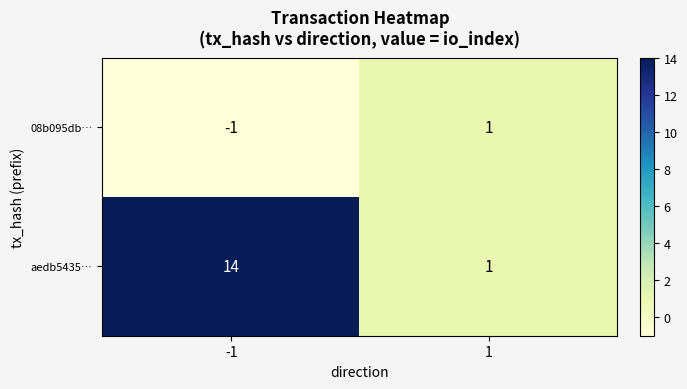

Reading right to left, what are all the values shown in this chart?

08b095db…: 1	-1
aedb5435…: 1	14